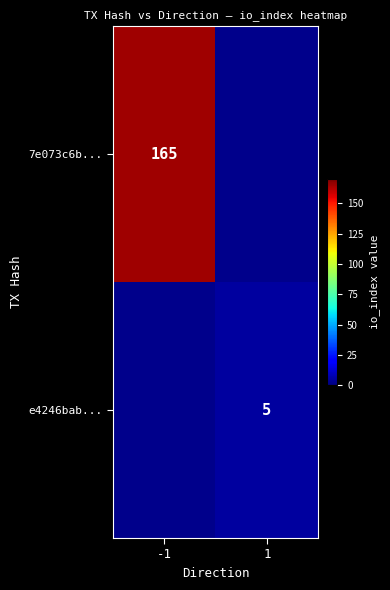

True or false: e4246bab... has a value of 7.8 at 1.

False